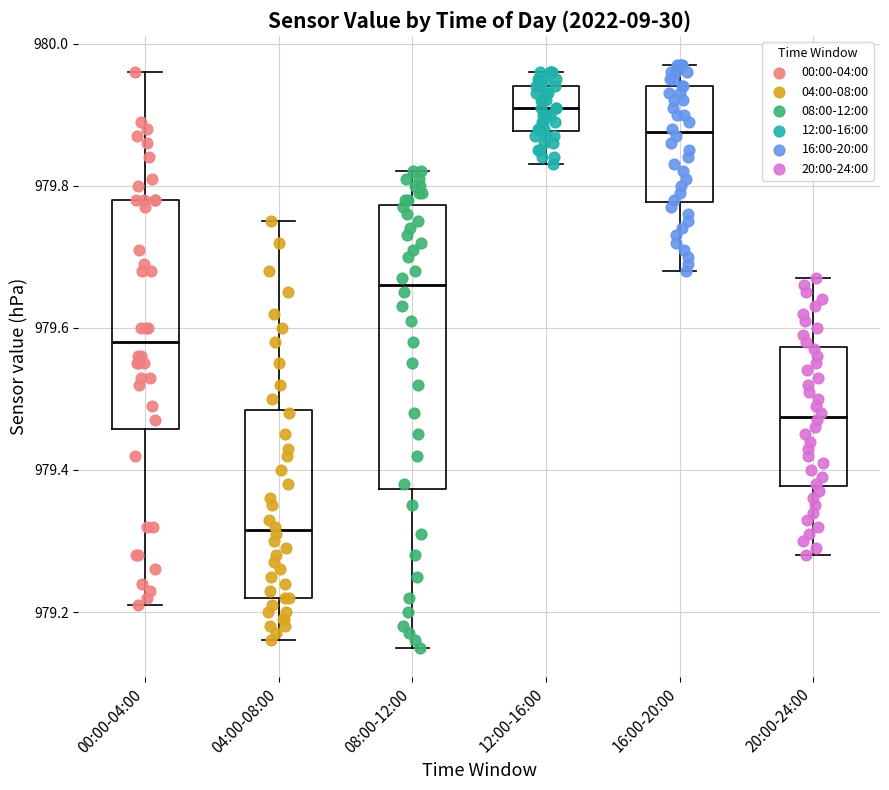

Which box is the tallest, from its lower edge to its upper edge?

08:00-12:00